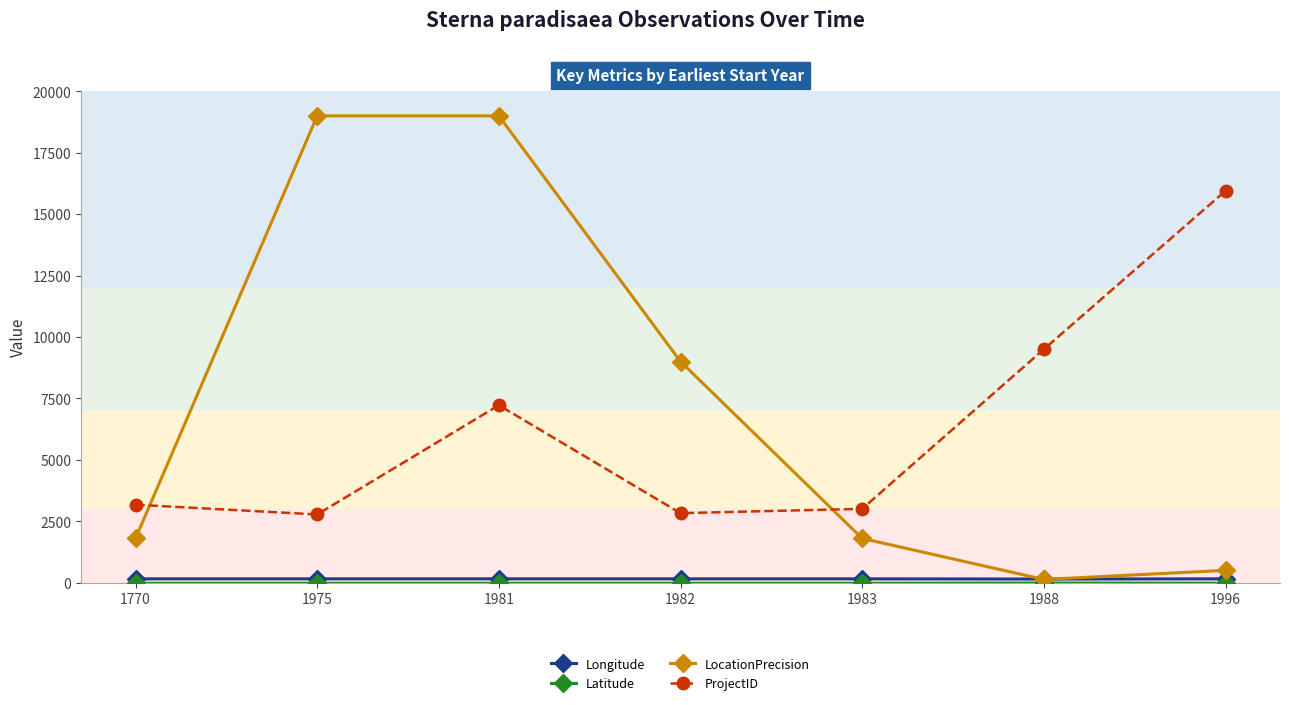

How many lines are shown in the chart?

4